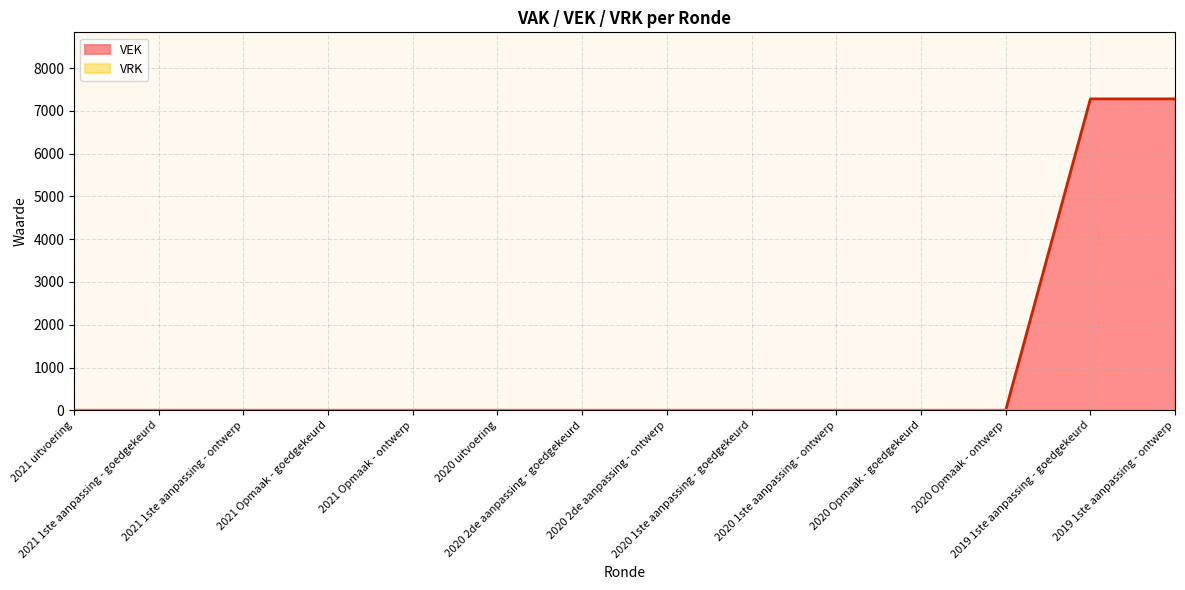

How many positive values are there?

2